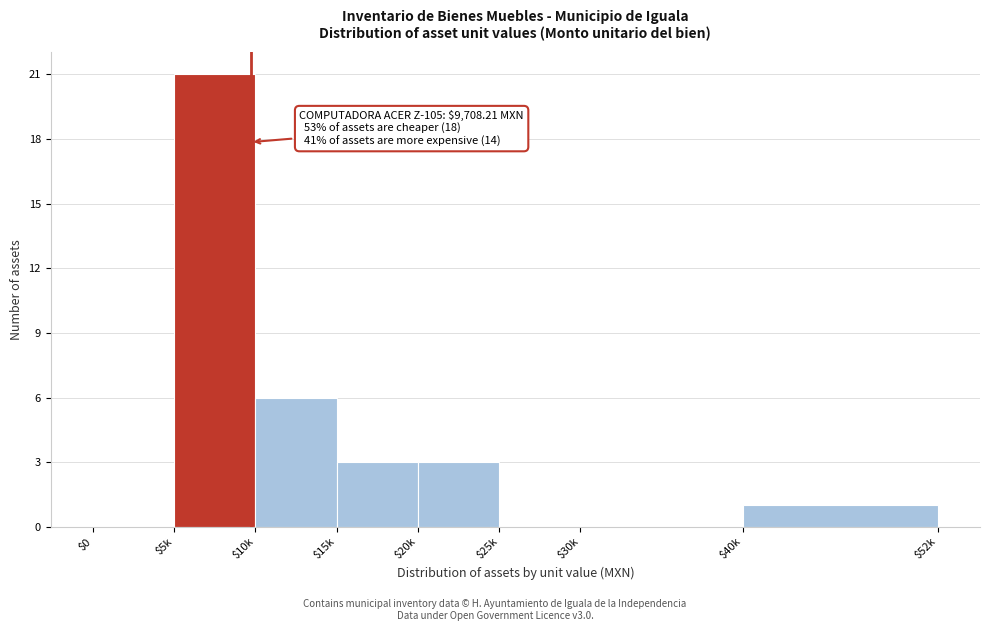

Where is the data nearest to the value 10?

$10k